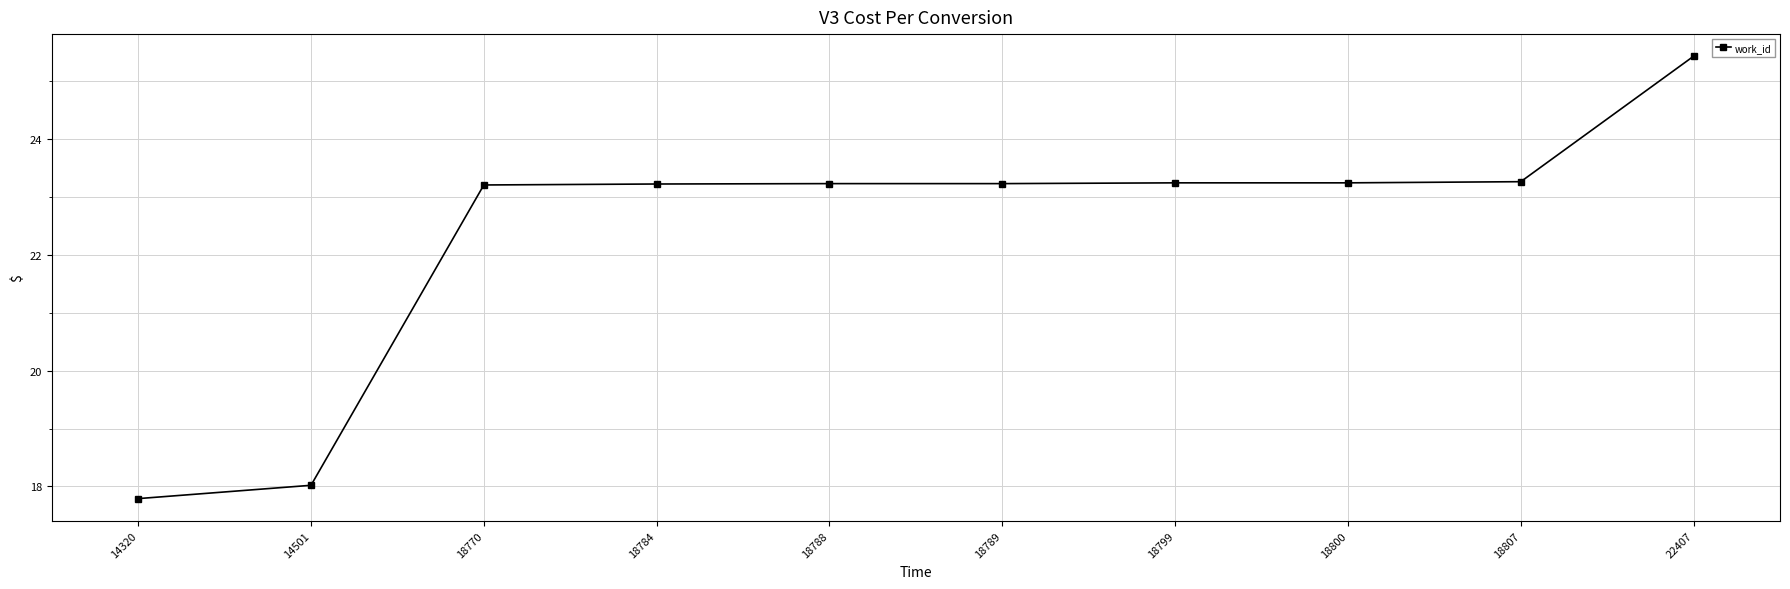

The chart shows a value of 18.0 at 14501. True or false?

True